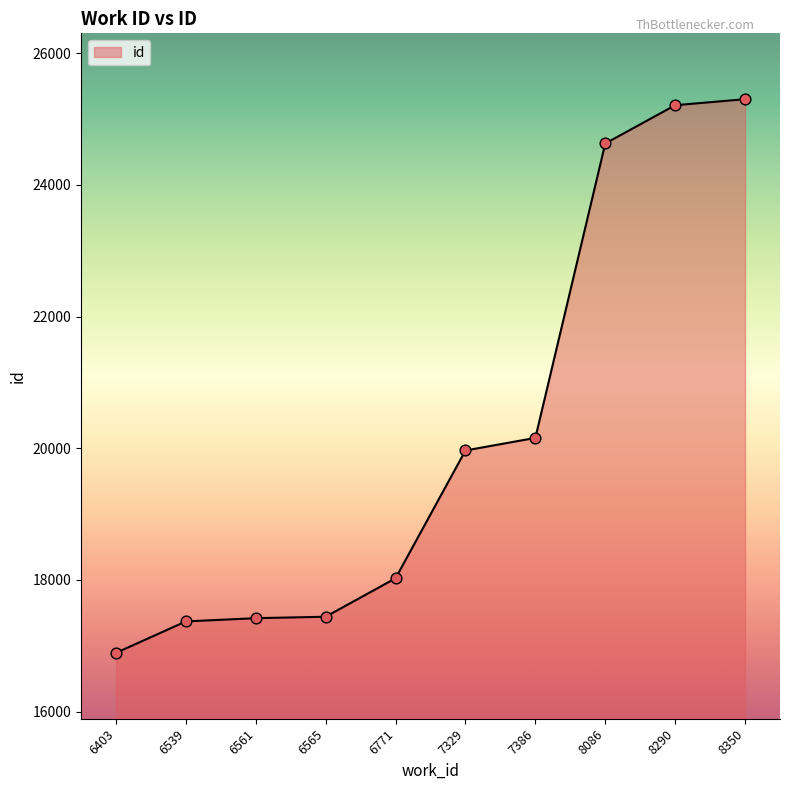

Approximately how many times larger is the value at 8290 compared to 8350?

1.0